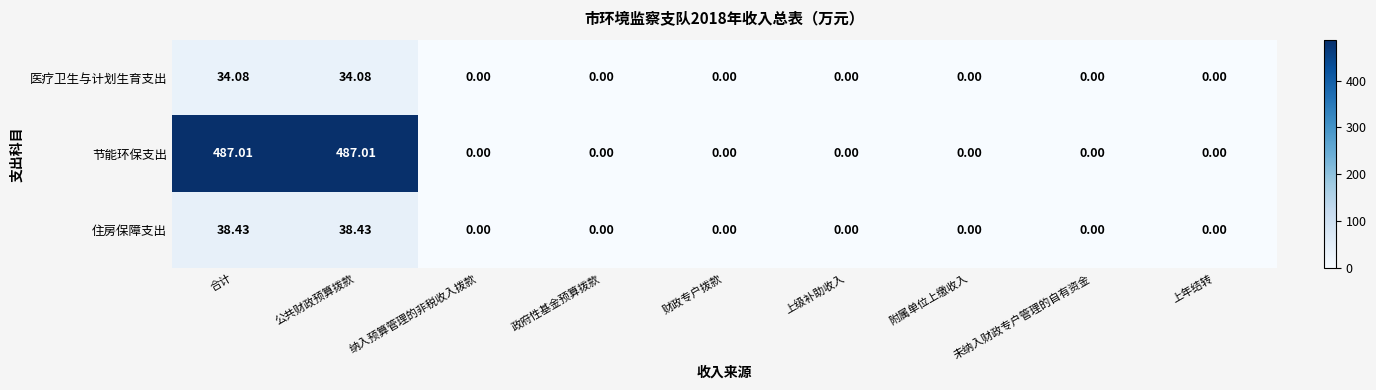

Which series changed the most between 公共财政预算拨款 and 政府性基金预算拨款?

节能环保支出